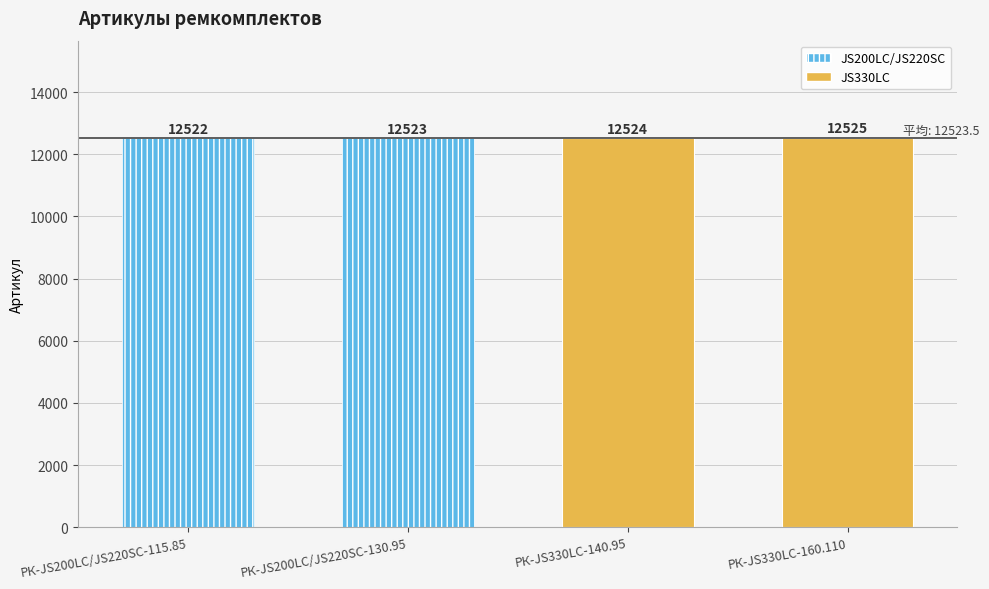

What is the greatest value displayed?

12525